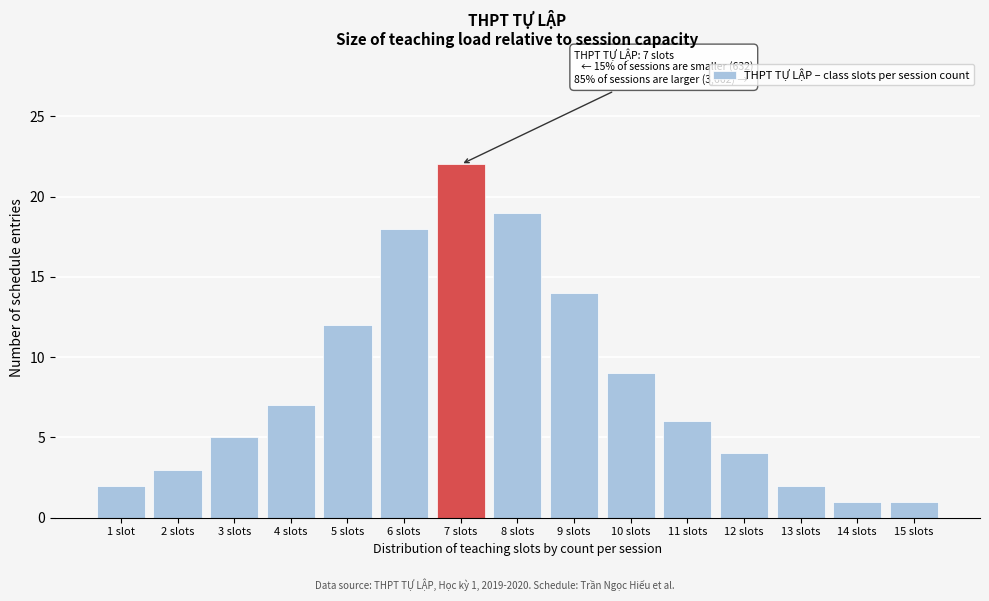

Reading right to left, extract all data points from this chart.

1	1	2	4	6	9	14	19	22	18	12	7	5	3	2